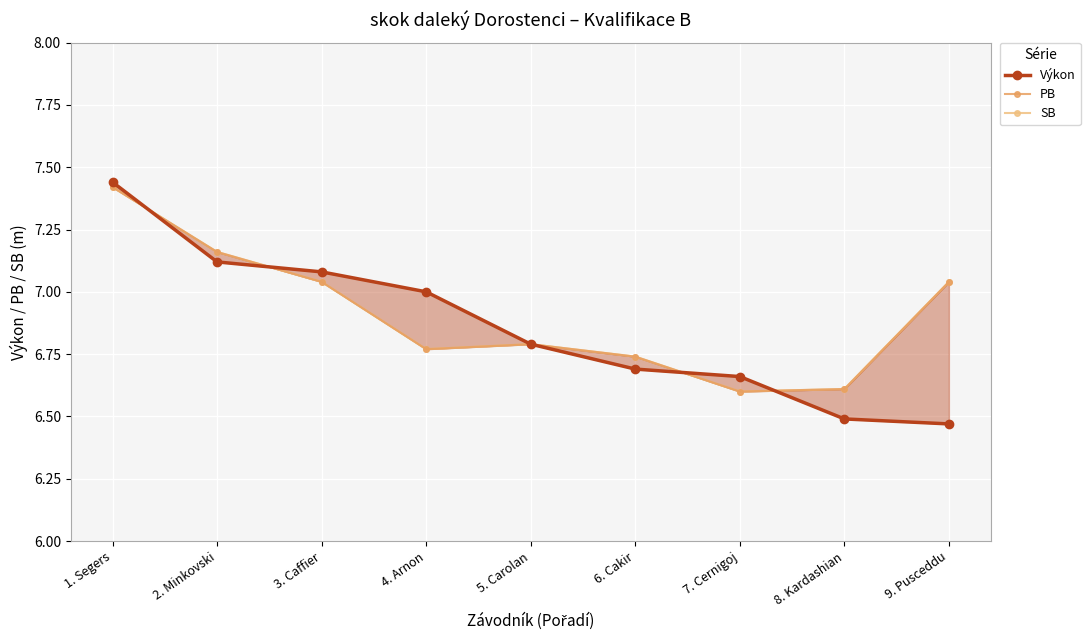

Between 9. Pusceddu and 4. Arnon, which is larger?

4. Arnon